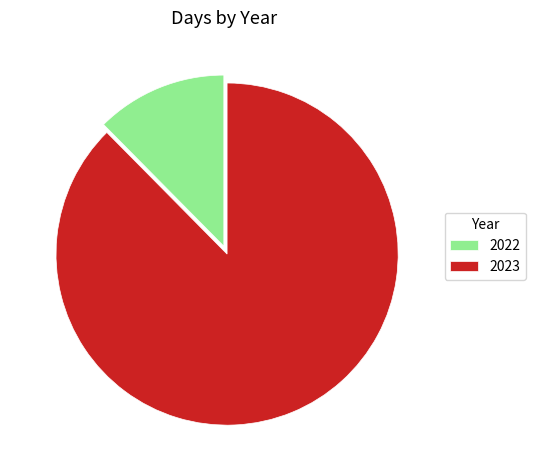

Is there a majority slice in this chart?

Yes